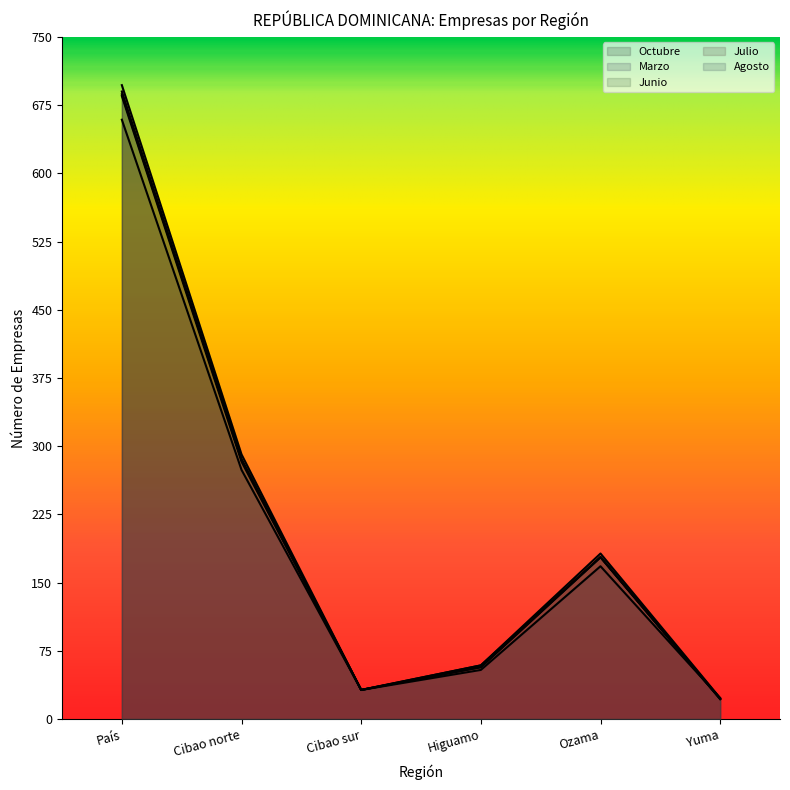

List the labels in order of Octubre value, smallest first.

Yuma, Cibao sur, Higuamo, Ozama, Cibao norte, País